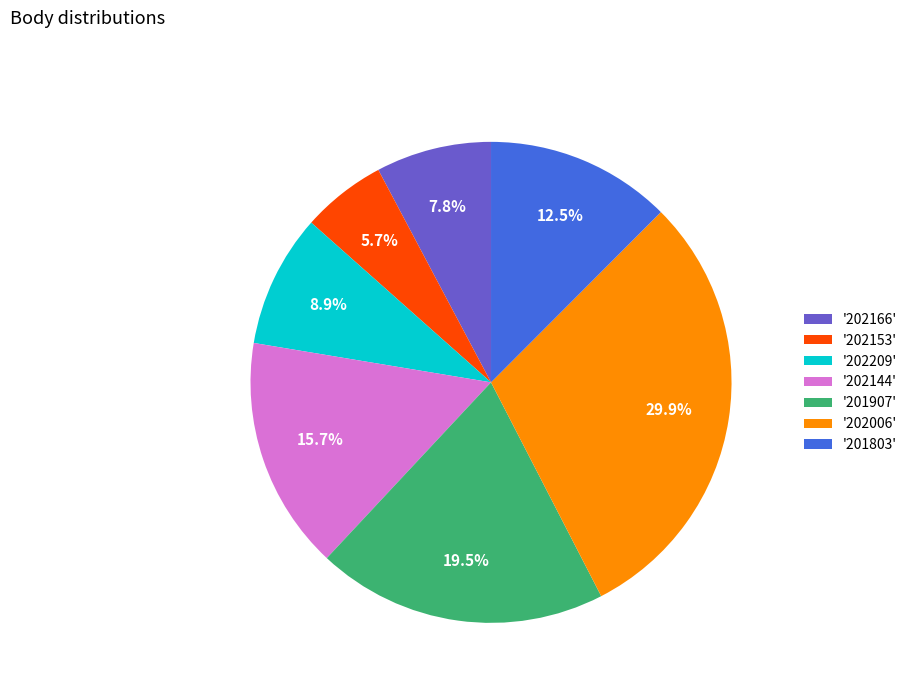

What percentage do '201907' and '201803' together represent?

32.0%